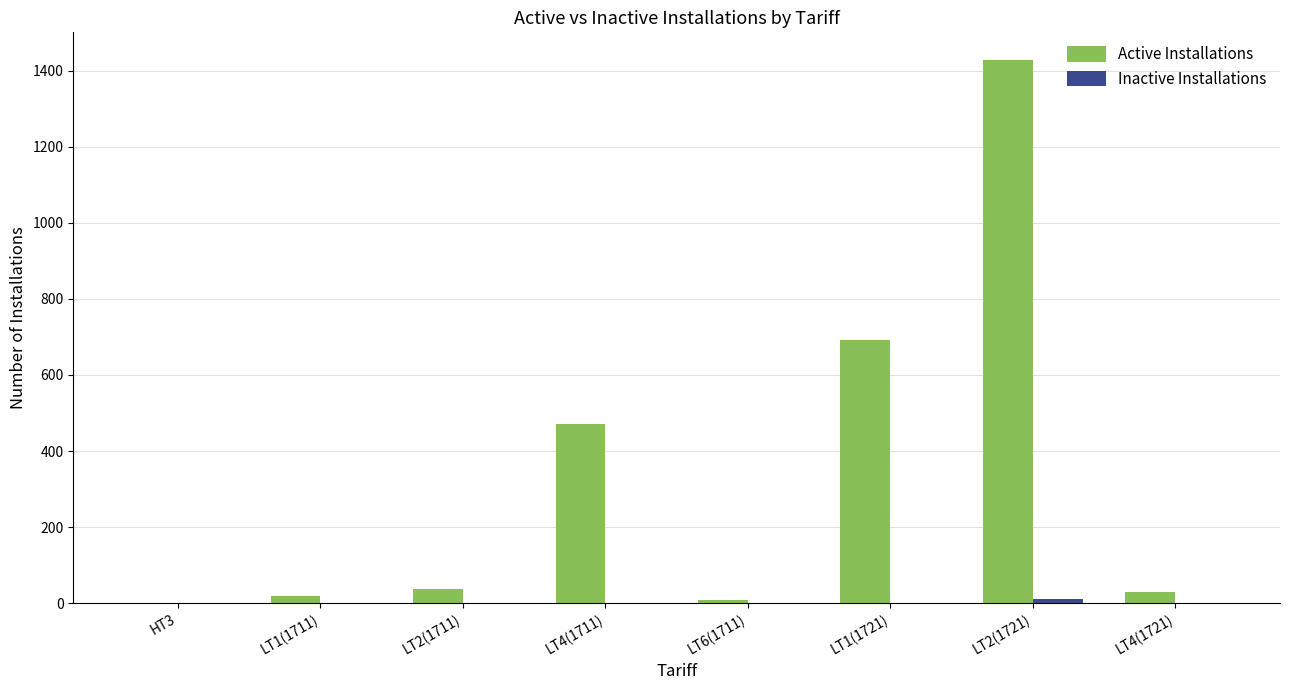

The value of Active Installations at LT4(1711) is 472. True or false?

True